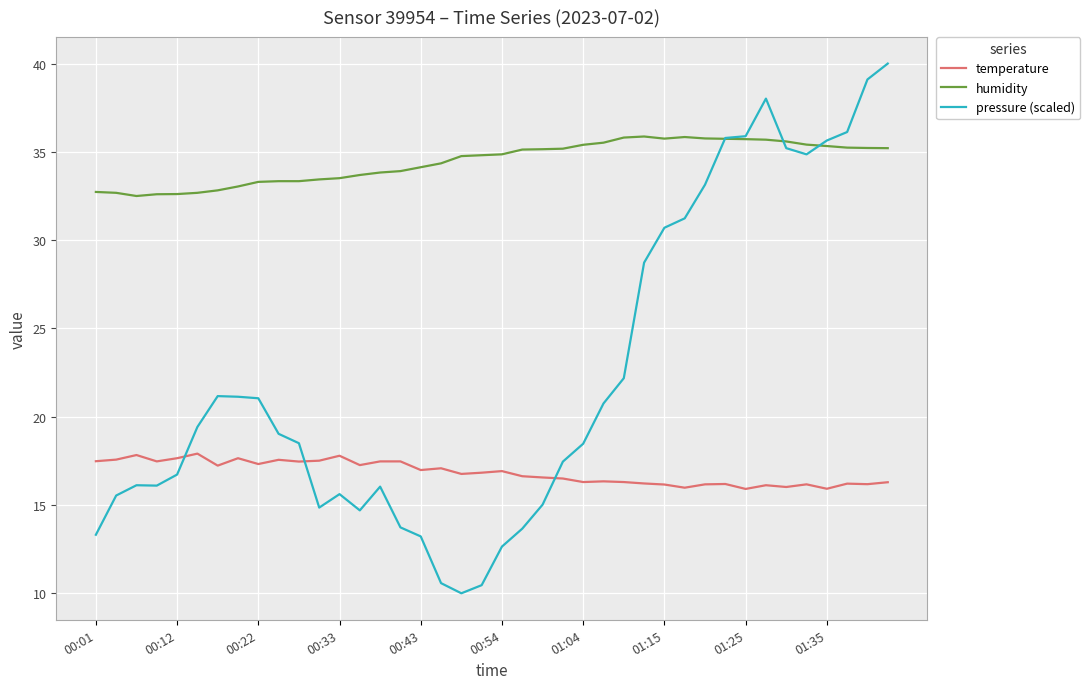

How many lines are shown in the chart?

3